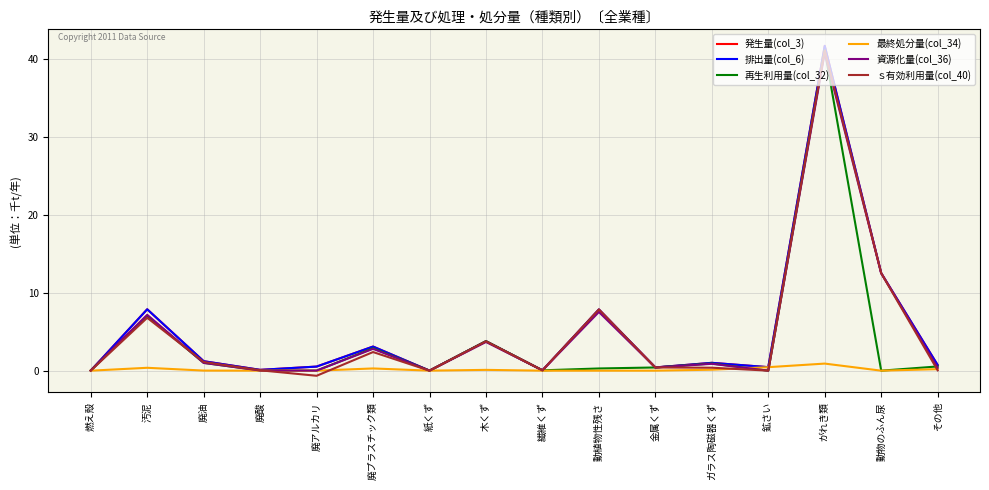

Between 燃え殻 and 動物のふん尿, which is larger?

動物のふん尿